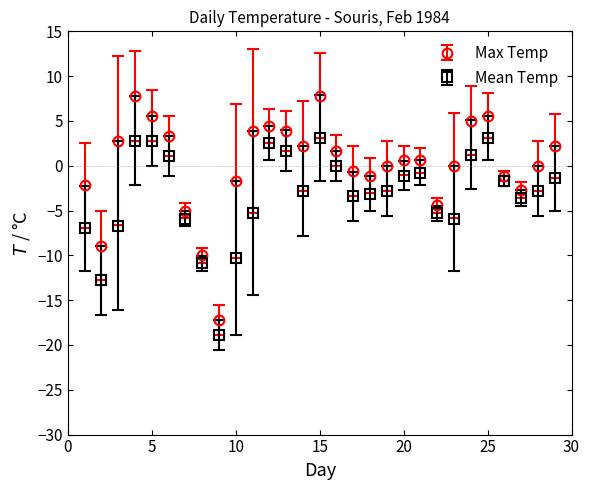

Which series has the widest spread of values?

Max Temp